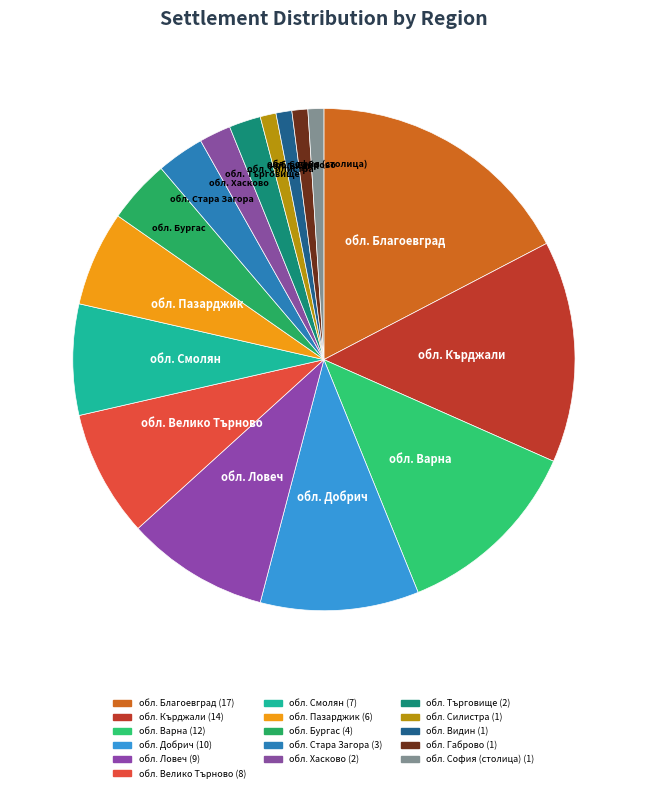

How many slices are in this pie chart?

16